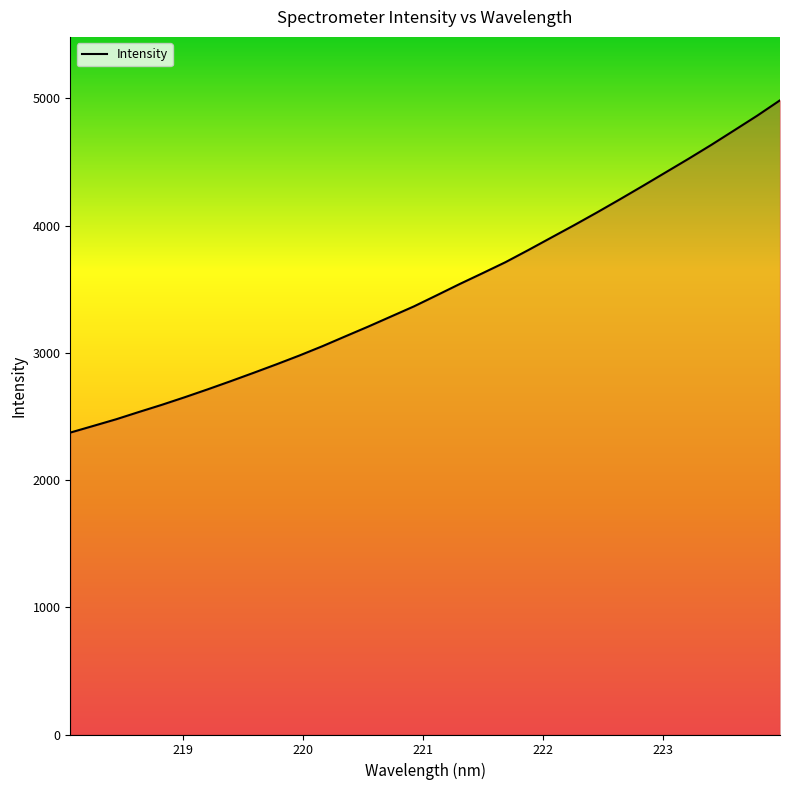

How many distinct data groups are displayed?

1